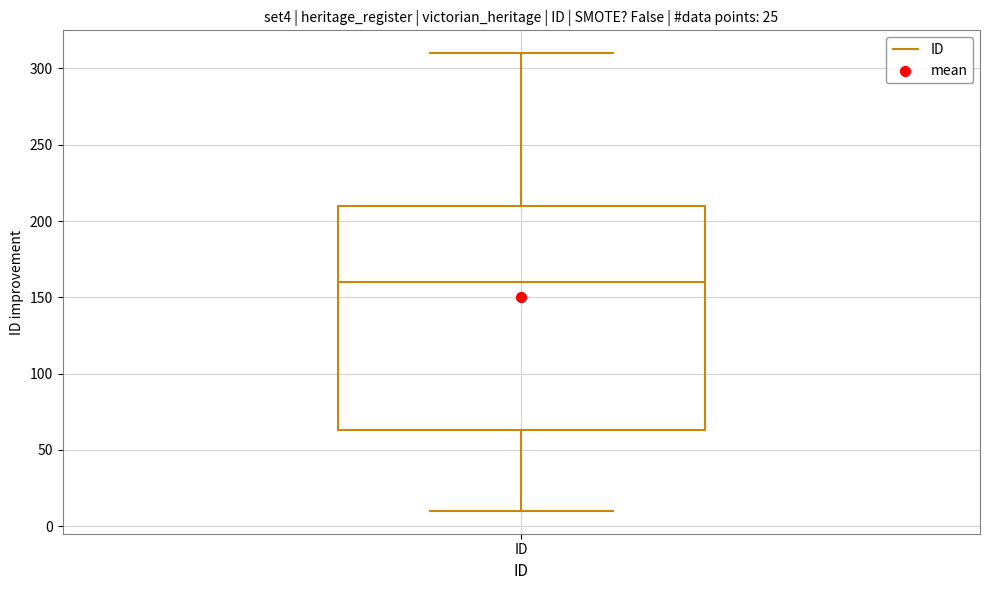

Read this box plot against the y-axis: the position of the median line, the range covered by the box, and the ends of both whiskers. The values are not printed on the chart, so give them approximately, as read against the axis.

median 160, box 65 to 210, whiskers 10 to 310